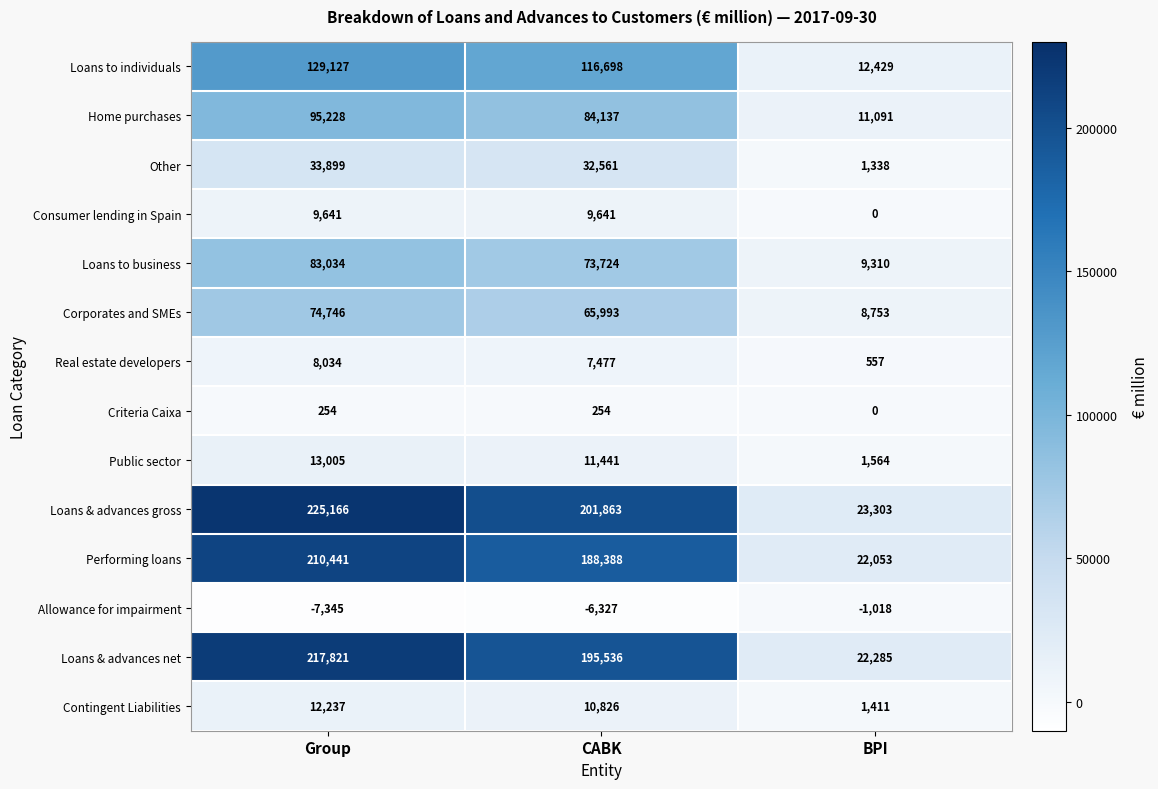

List the series in order of their peak value, lowest first.

Allowance for impairment, Criteria Caixa, Real estate developers, Consumer lending in Spain, Contingent Liabilities, Public sector, Other, Corporates and SMEs, Loans to business, Home purchases, Loans to individuals, Performing loans, Loans & advances net, Loans & advances gross